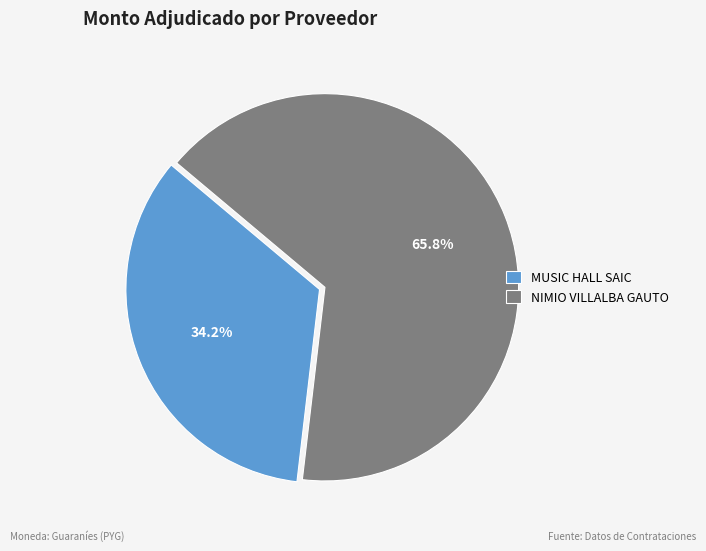

What percentage is the MUSIC HALL SAIC slice, to the nearest percent?

34%